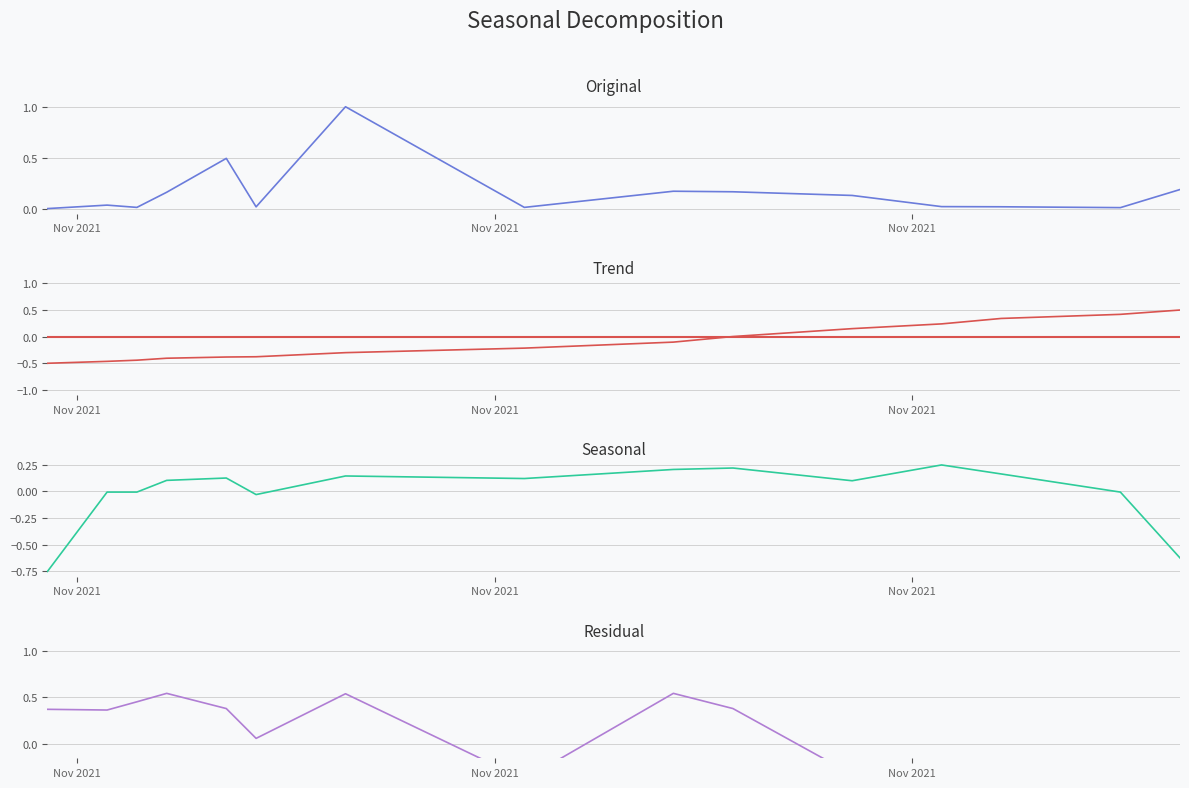

What is the difference between the second highest and second lowest values in the Kode Paket series?

0.9